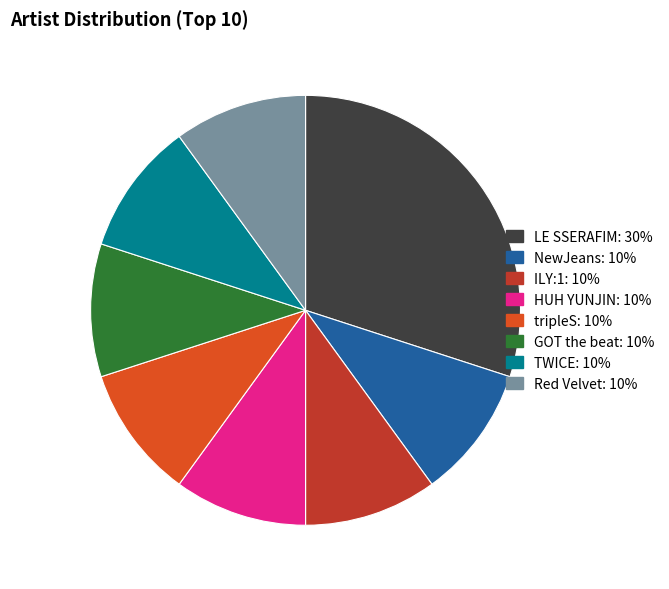

Does NewJeans represent more than half of the total?

No